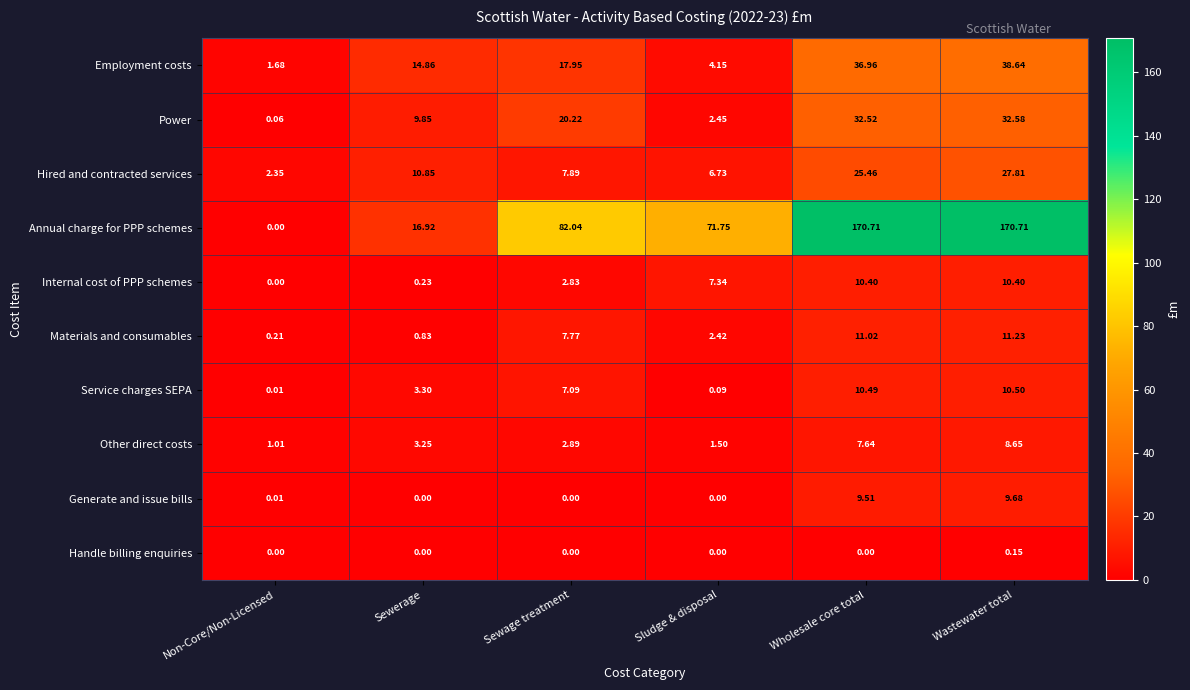

At how many categories does at least one series exceed 53?

4